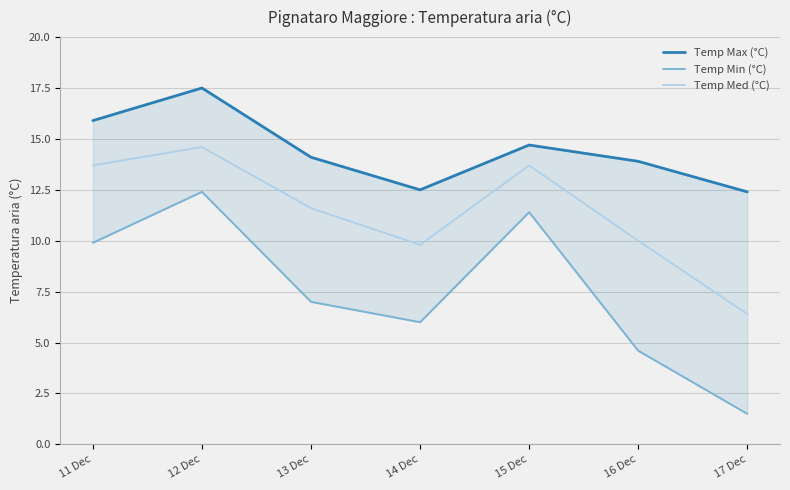

Reading left to right, what are all the values shown in this chart?

Temp Max (°C): 11 Dec=15.9	12 Dec=17.5	13 Dec=14.1	14 Dec=12.5	15 Dec=14.7	16 Dec=13.9	17 Dec=12.4
Temp Min (°C): 11 Dec=9.9	12 Dec=12.4	13 Dec=7.0	14 Dec=6.0	15 Dec=11.4	16 Dec=4.6	17 Dec=1.5
Temp Med (°C): 11 Dec=13.7	12 Dec=14.6	13 Dec=11.6	14 Dec=9.8	15 Dec=13.7	16 Dec=10.0	17 Dec=6.4